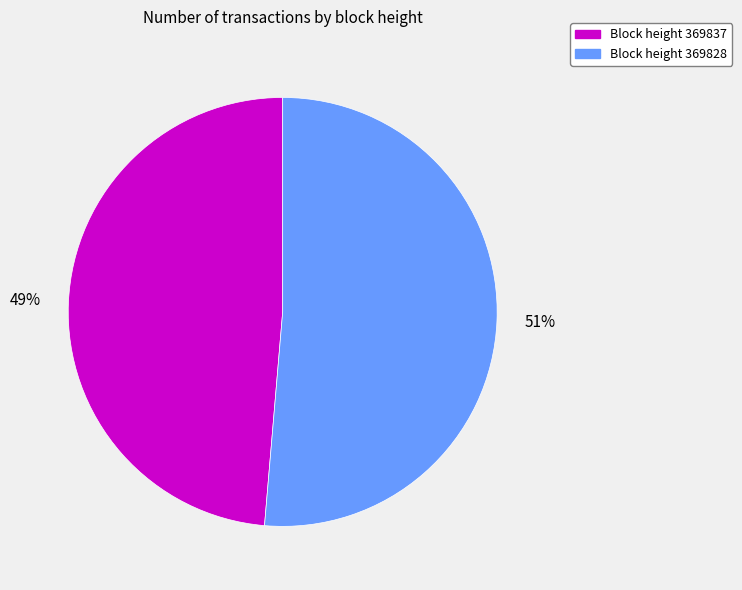

True or false: Block height 369837 accounts for 49% of the total.

True